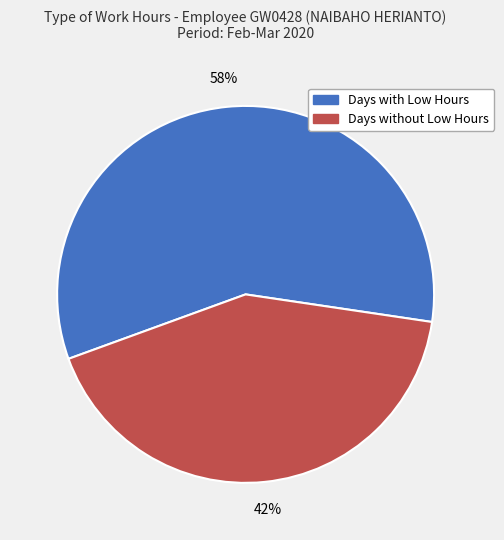

Is there any slice that represents more than half of the pie?

Yes